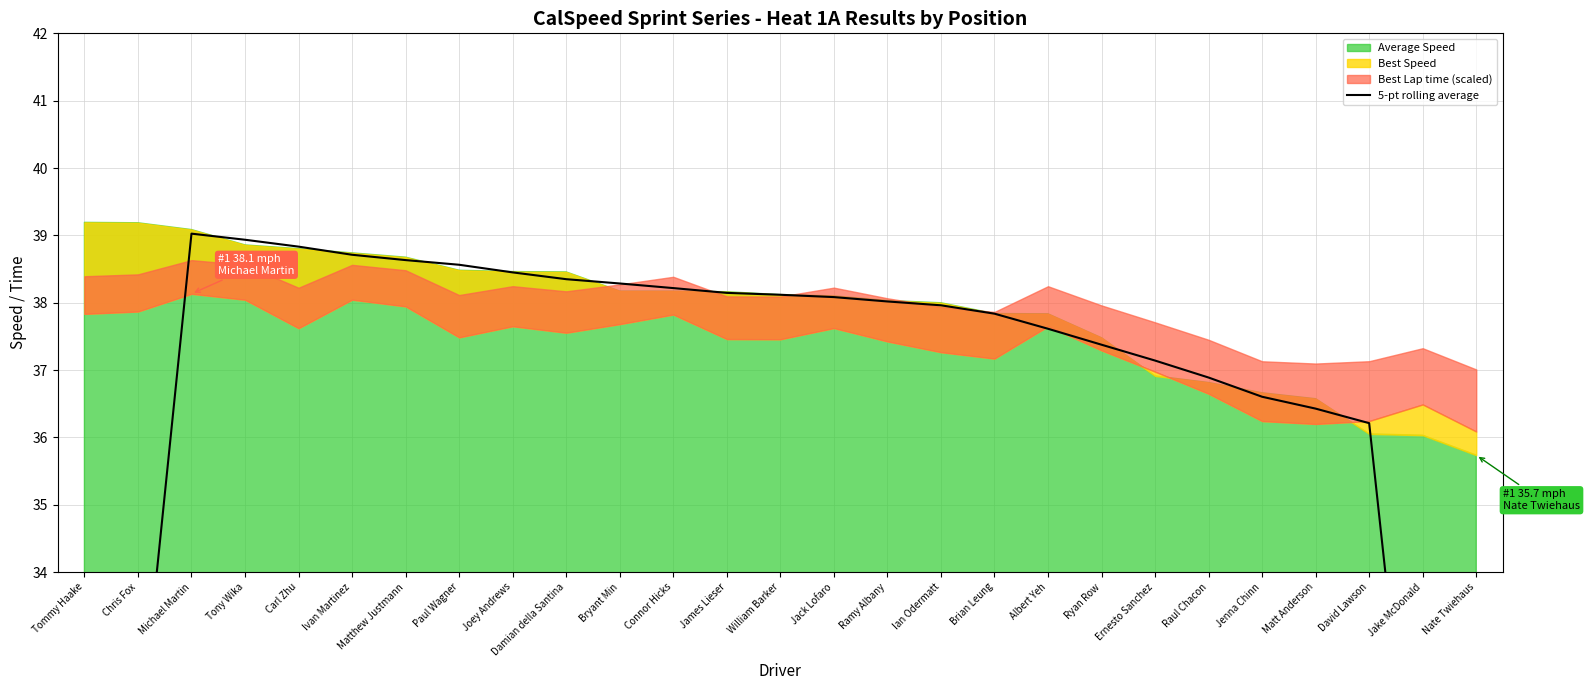

How many points are higher than both their immediate neighbors (excluding endpoints)?

1